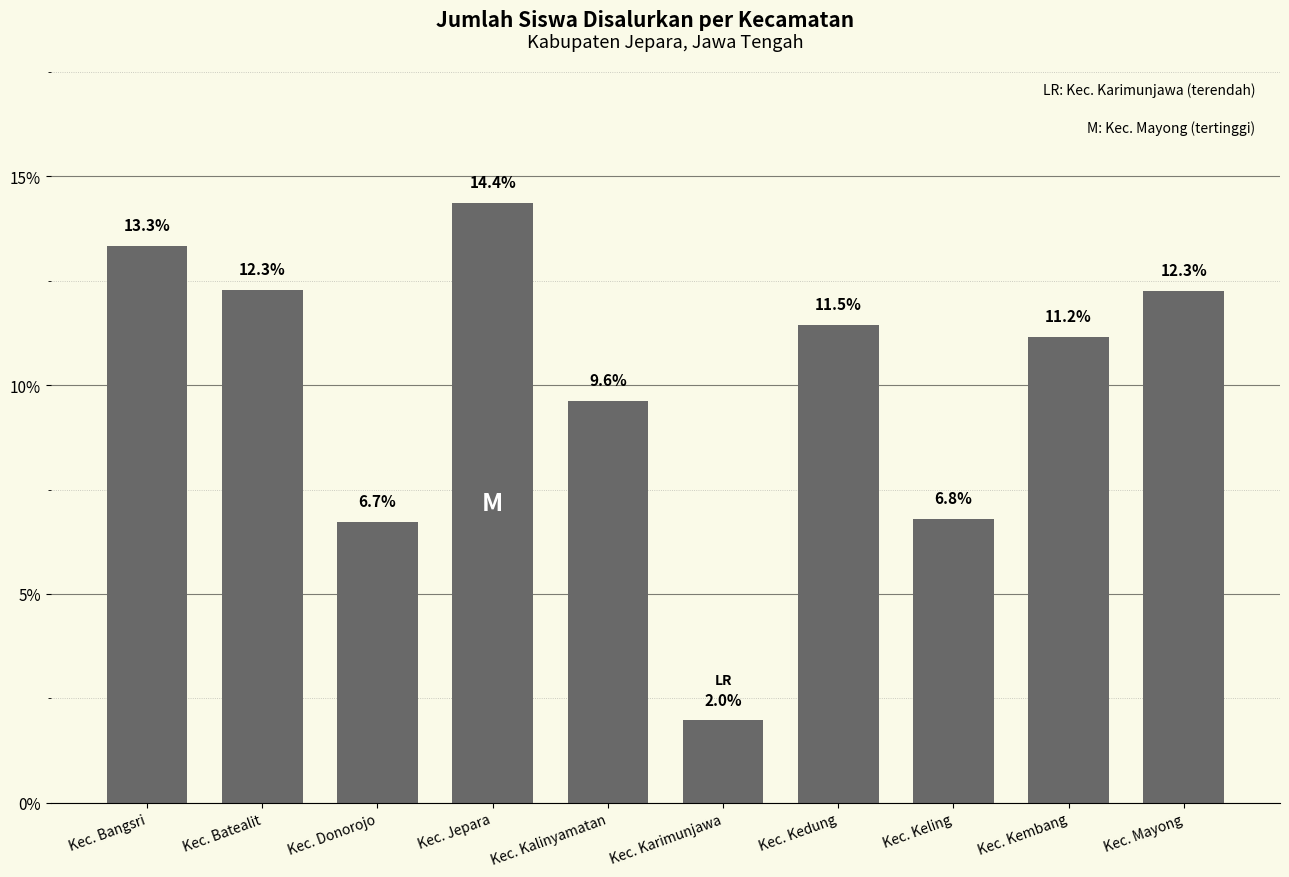

The chart shows a value of 6.8 at Kec. Keling. True or false?

True